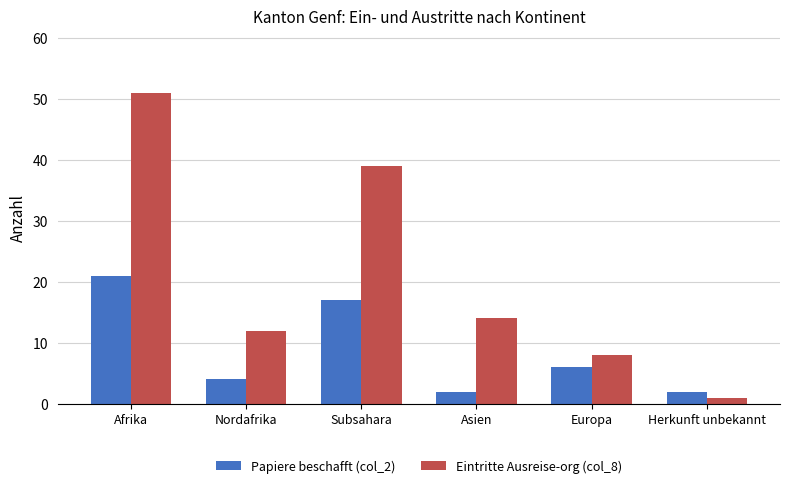

Rank the series by their maximum value, from highest to lowest.

Eintritte Ausreise-org (col_8), Papiere beschafft (col_2)